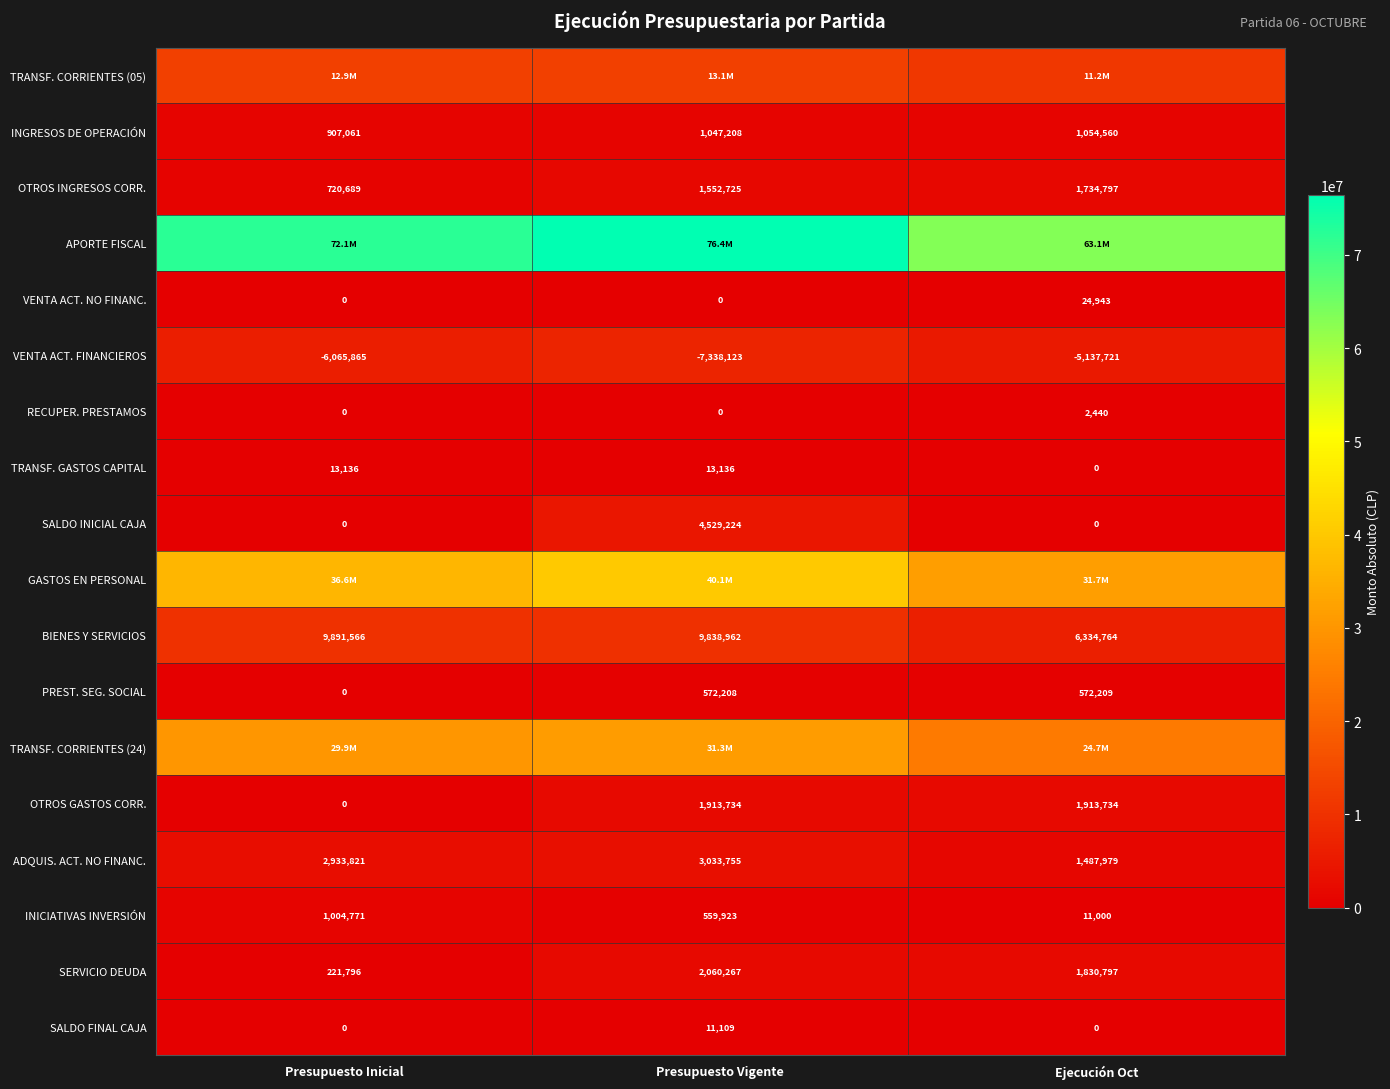

What is the average value of the BIENES Y SERVICIOS series?

8688431